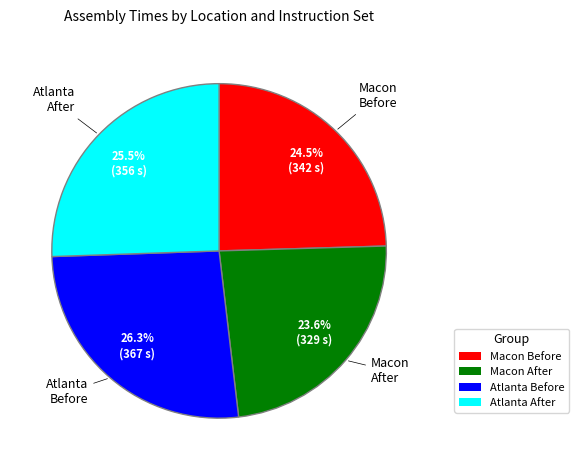

Rank the categories by value from lowest to highest.

Macon After, Macon Before, Atlanta After, Atlanta Before